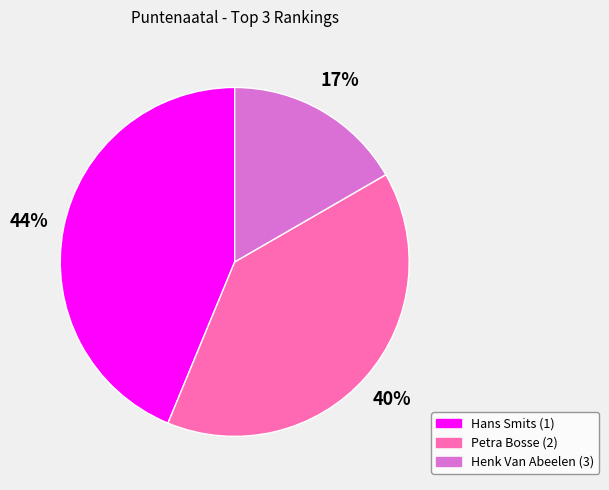

Which slice is the smallest?

Henk Van Abeelen (3)